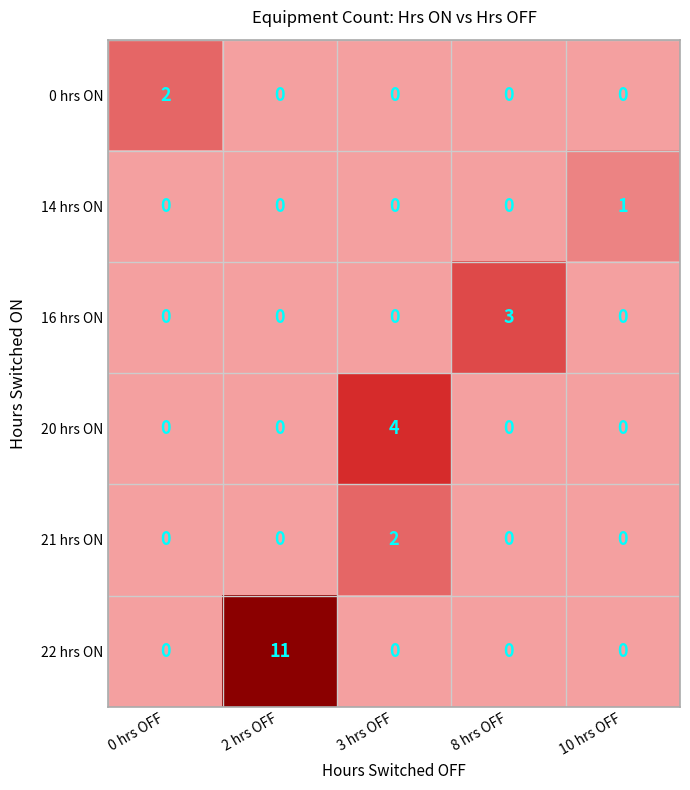

Which series has the widest spread of values?

22 hrs ON